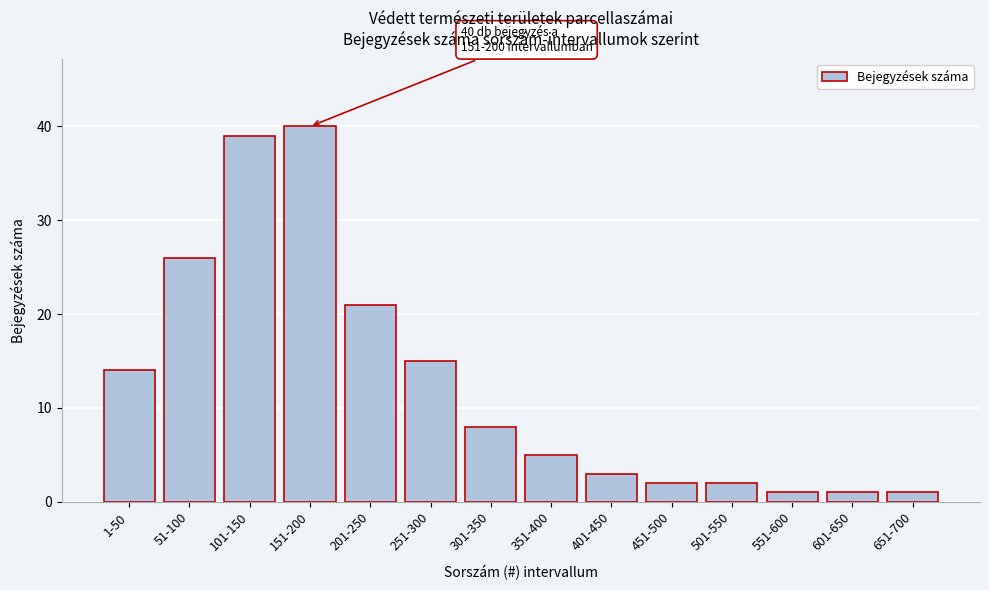

Reading left to right, what are all the values shown in this chart?

1-50=14	51-100=26	101-150=39	151-200=40	201-250=21	251-300=15	301-350=8	351-400=5	401-450=3	451-500=2	501-550=2	551-600=1	601-650=1	651-700=1